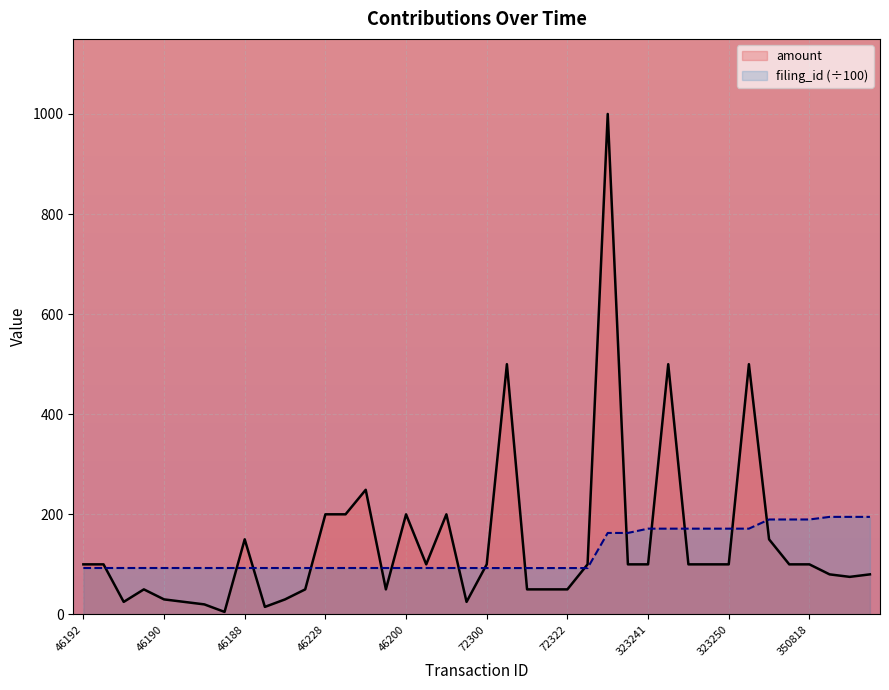

What is the difference between the highest and lowest values at 34?

39.7